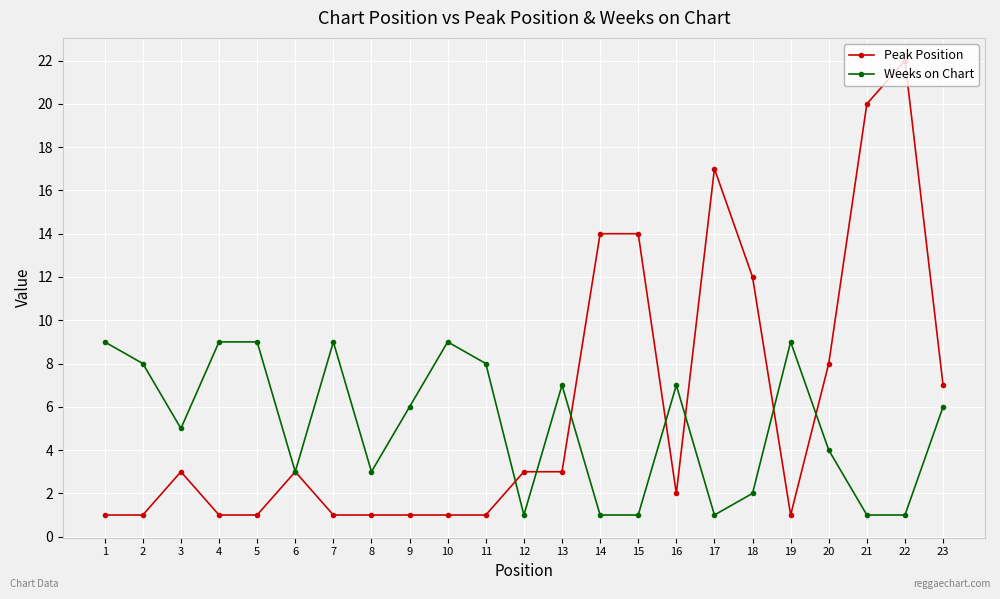

Is it true that Weeks on Chart equals 3 at 23?

False